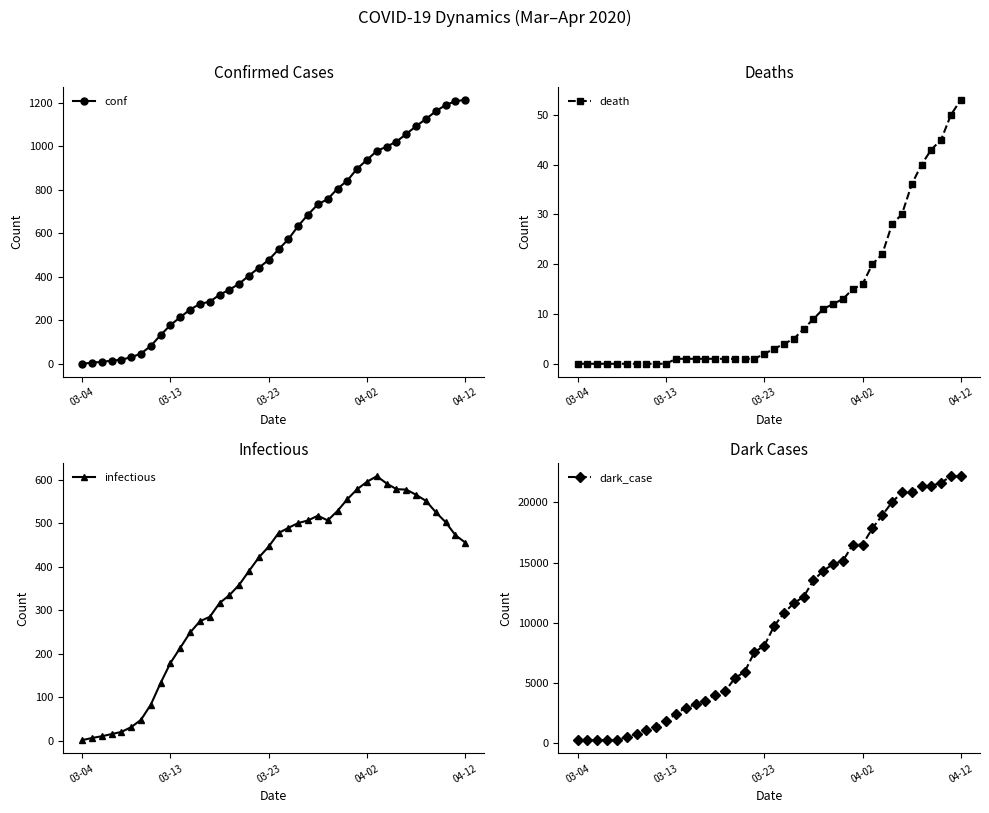

Which series has the largest total across all categories?

dark_case